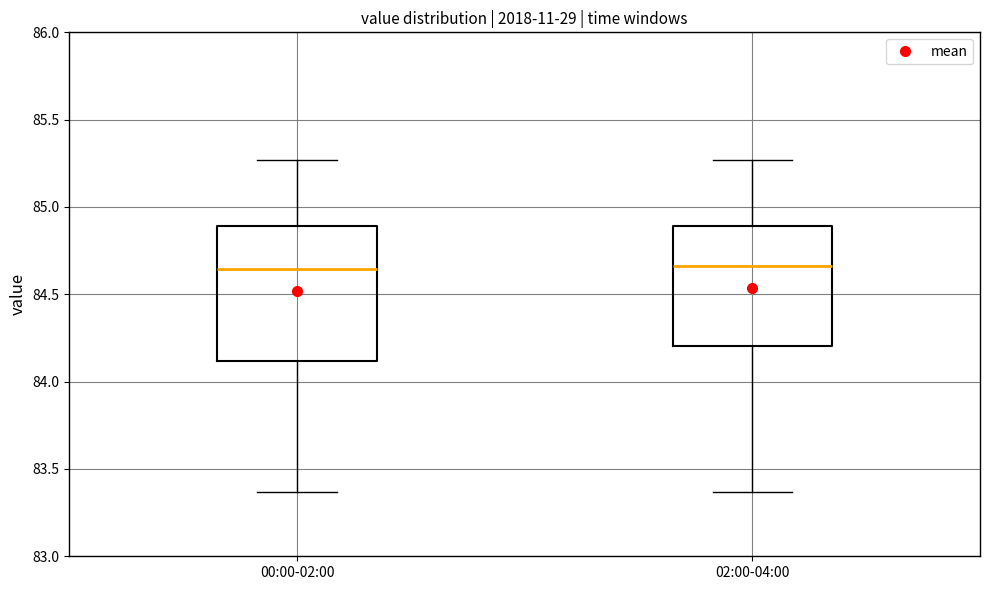

Reading left to right, read every box against the y-axis: the position of its median line, the range the box covers, and the ends of its whiskers. The values are not printed on the chart, so give them approximately, as read against the axis.

00:00-02:00: median 84.65, box 84.10 to 84.90, whiskers 83.35 to 85.25
02:00-04:00: median 84.65, box 84.20 to 84.90, whiskers 83.35 to 85.25